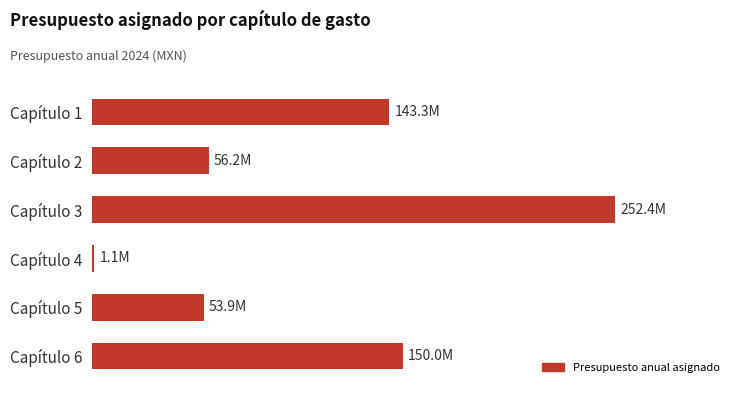

Are the bars horizontal?

Yes